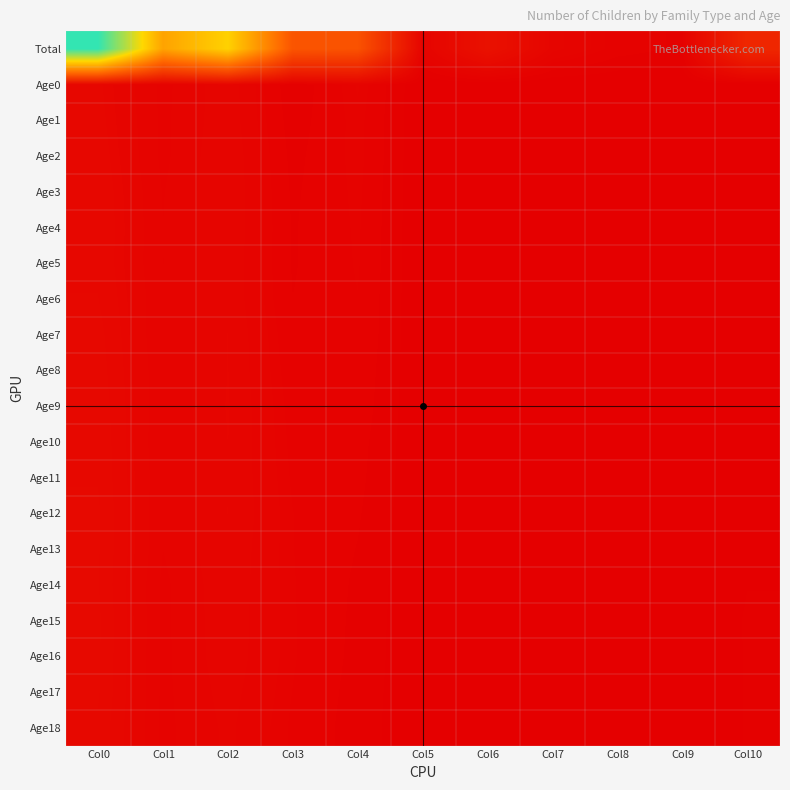

Which series has the largest range (max minus min)?

Total